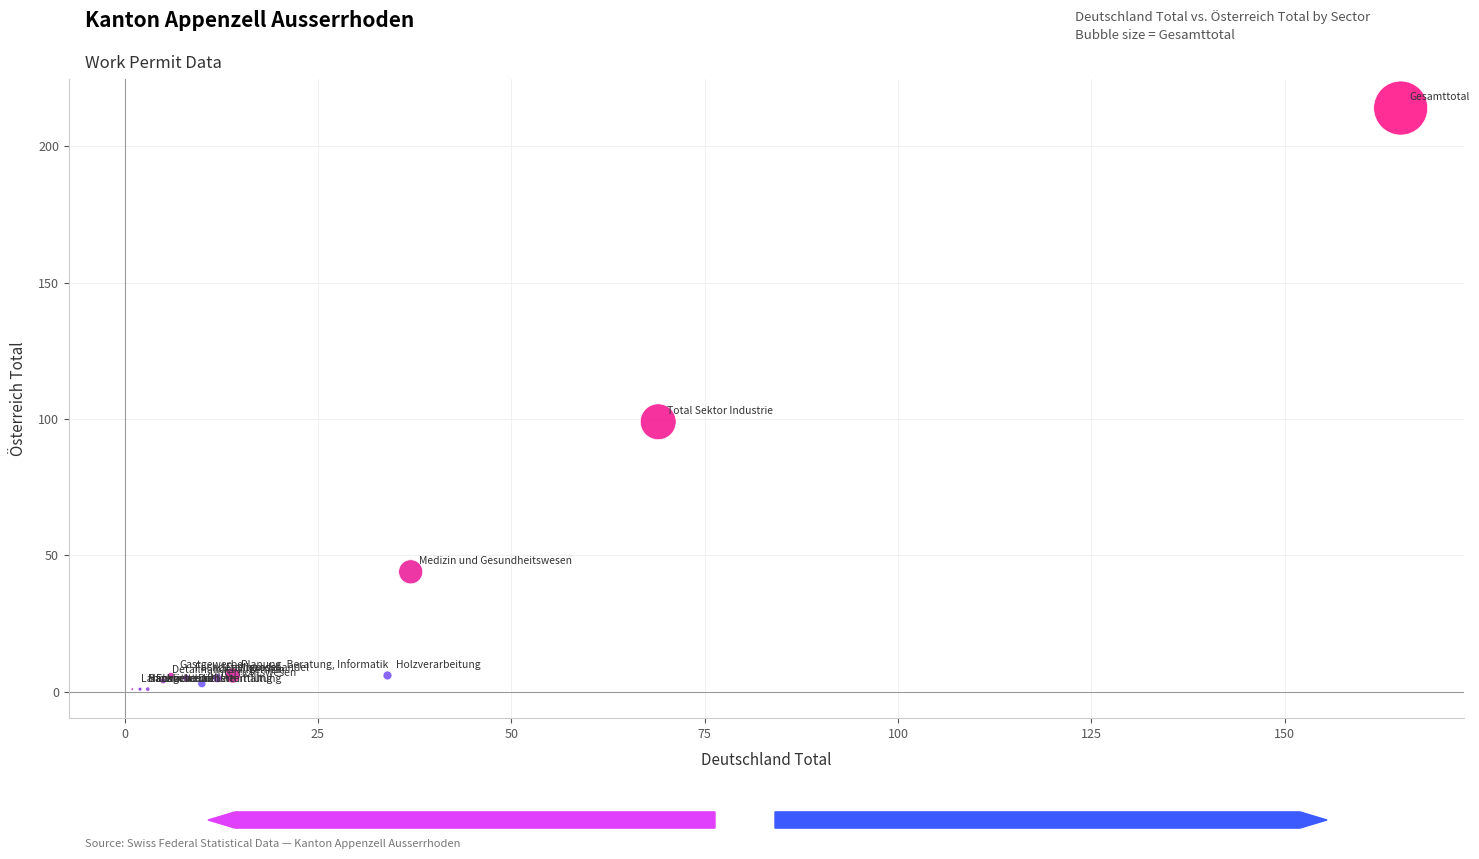

What Y value in the scatter plot is closest to 107?

99